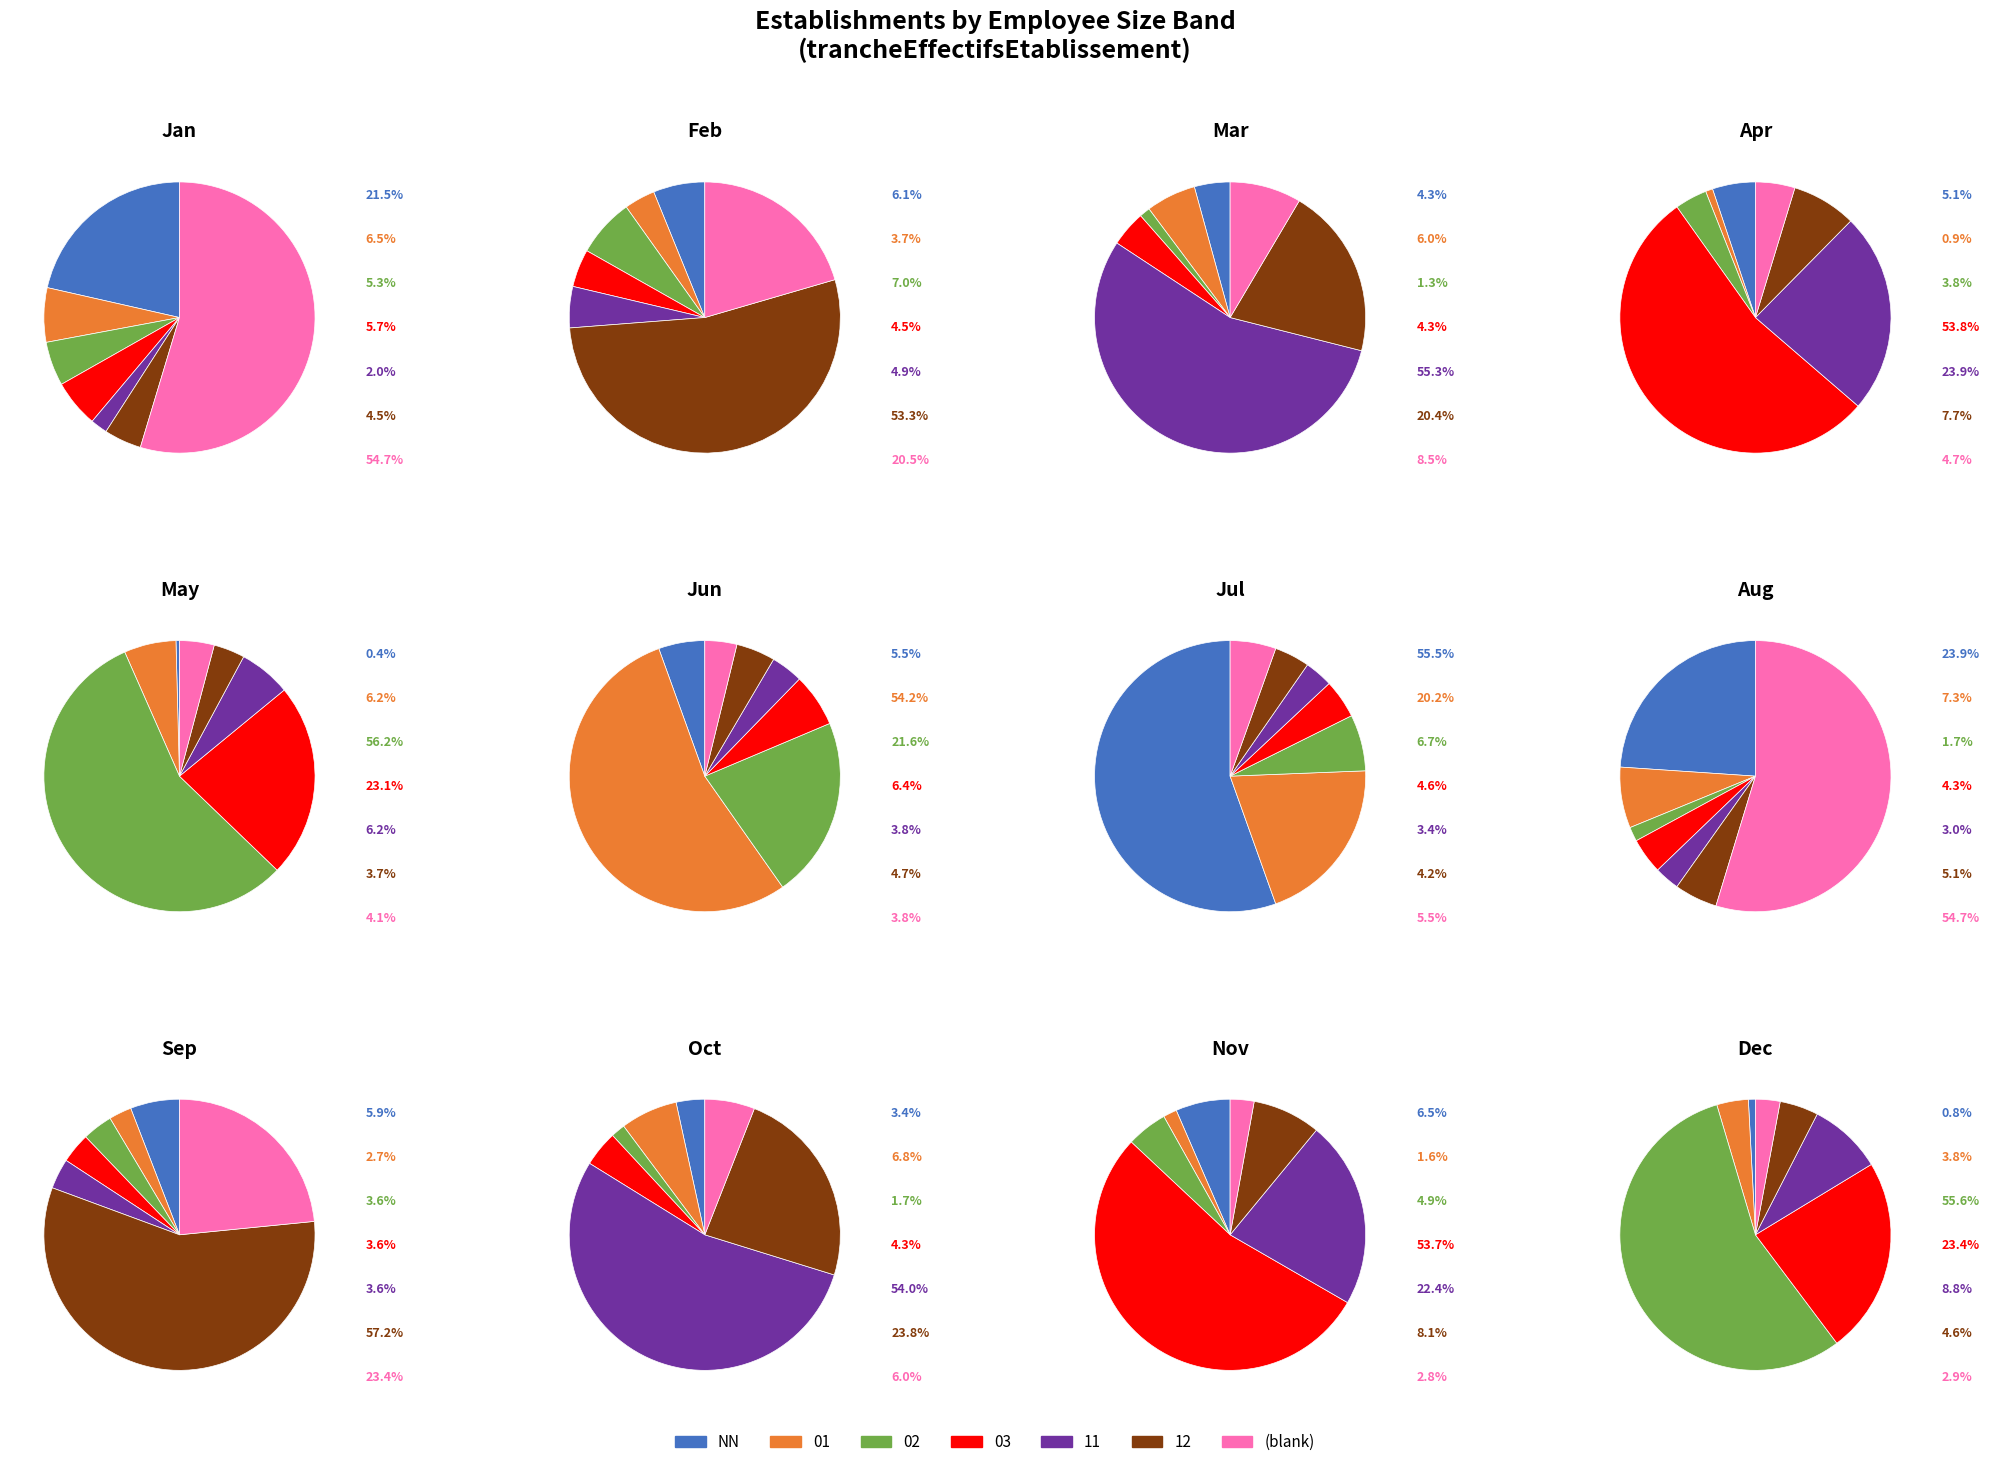

Combined, what portion of the pie is  and 11?

57.8%